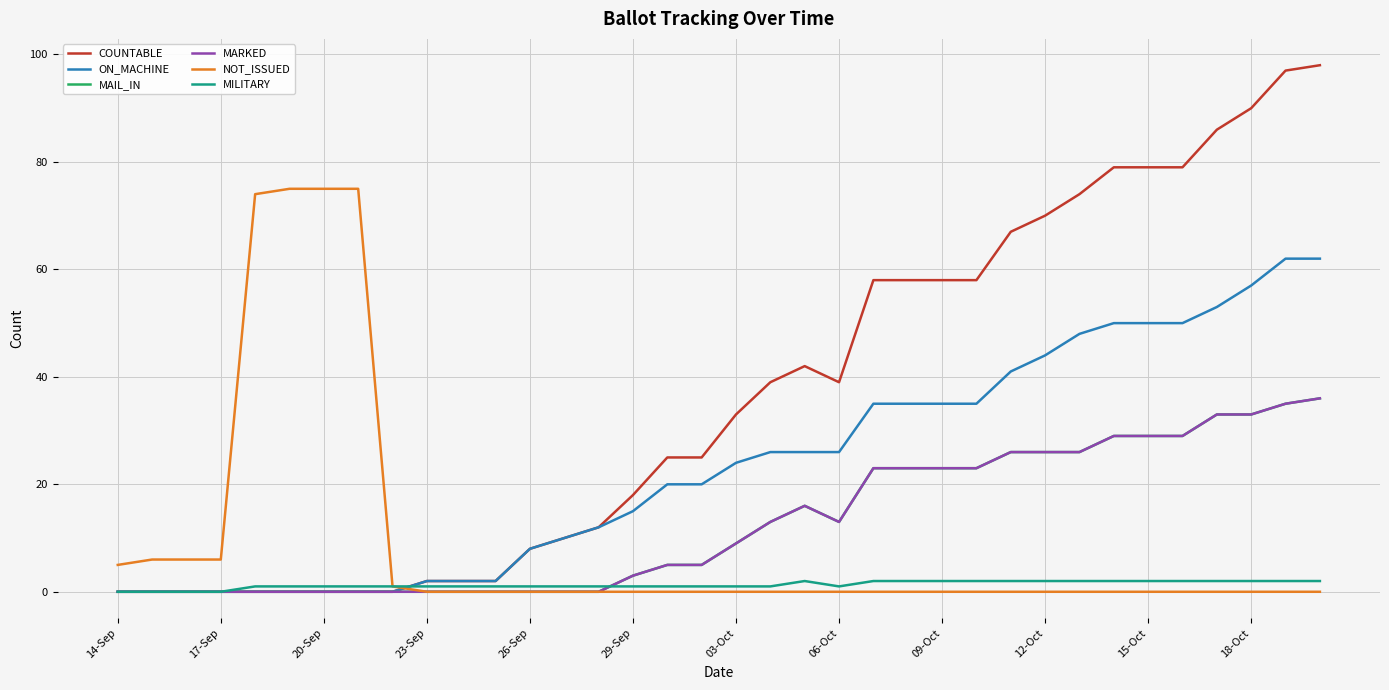

List the series in order of their peak value, lowest first.

MILITARY, MAIL_IN, MARKED, ON_MACHINE, NOT_ISSUED, COUNTABLE